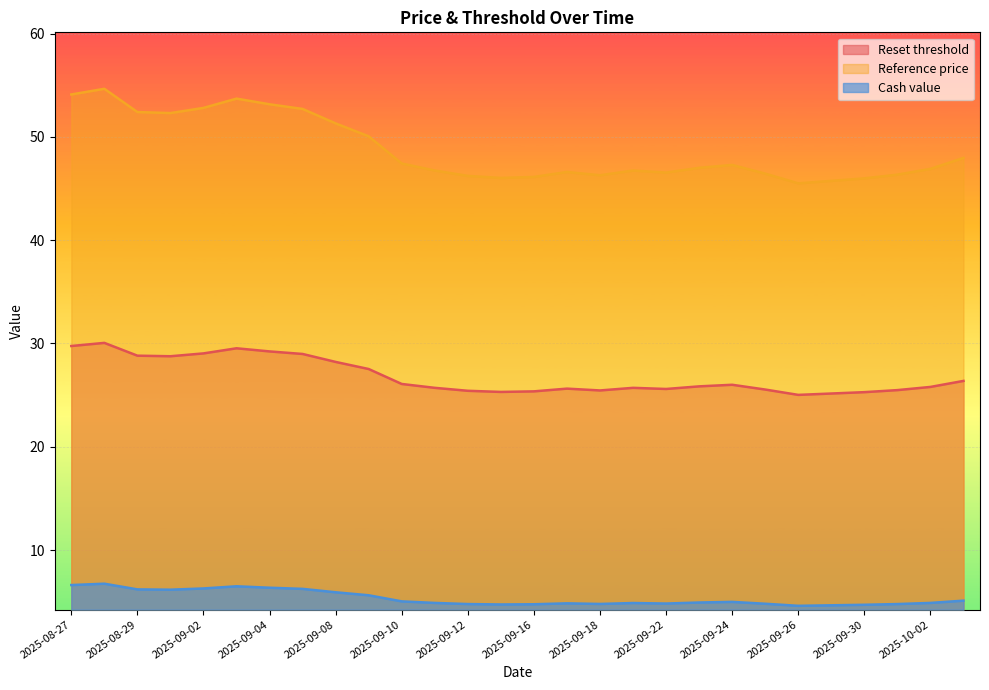

How many lines are shown in the chart?

3